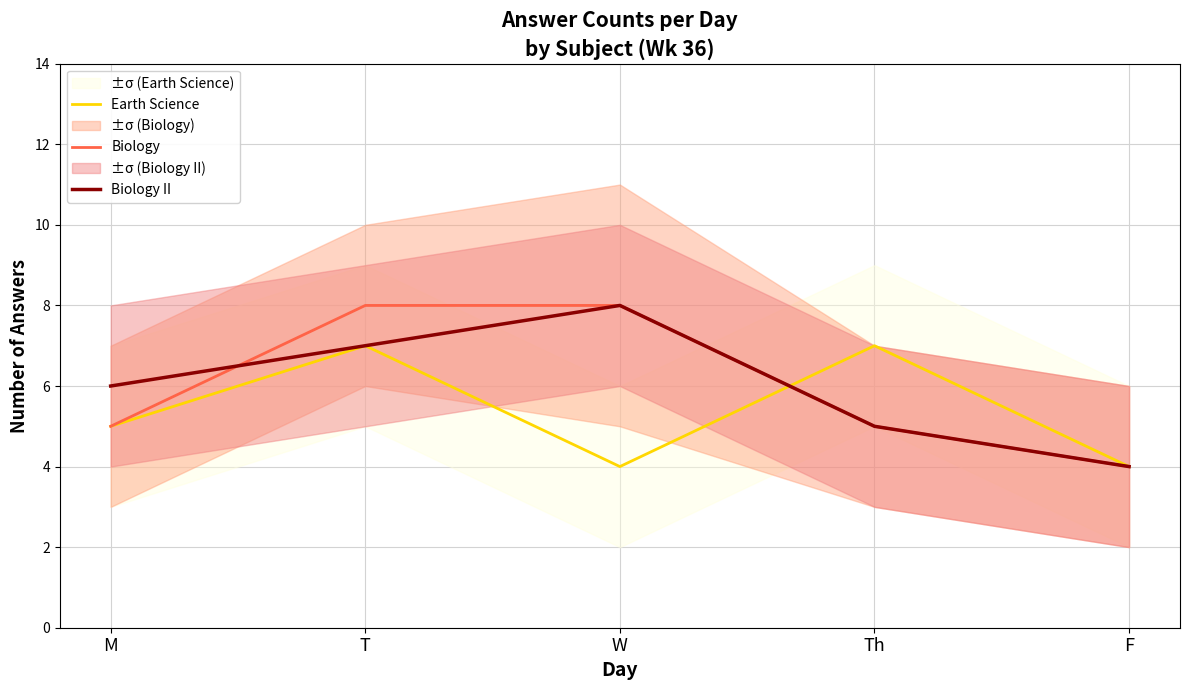

What is the label of the 4th point from the right?

T